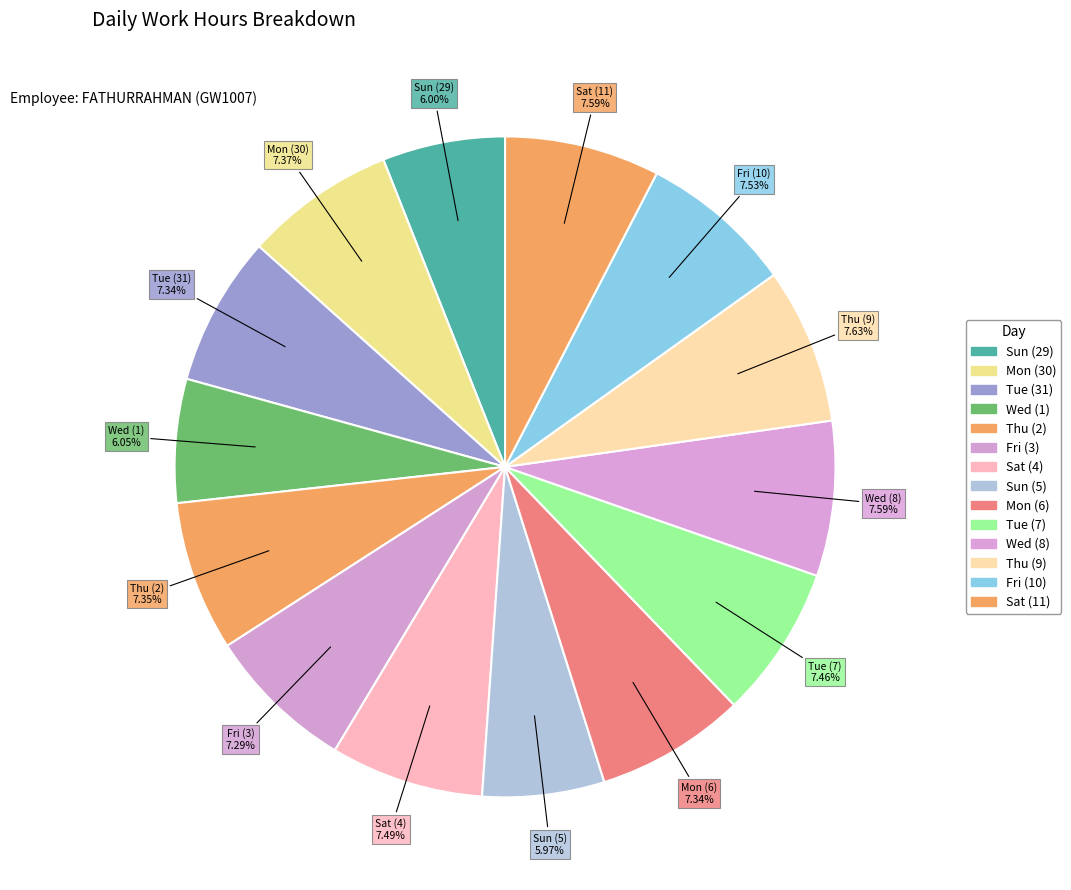

Is it true that Mon (6) is 7% of the pie?

True